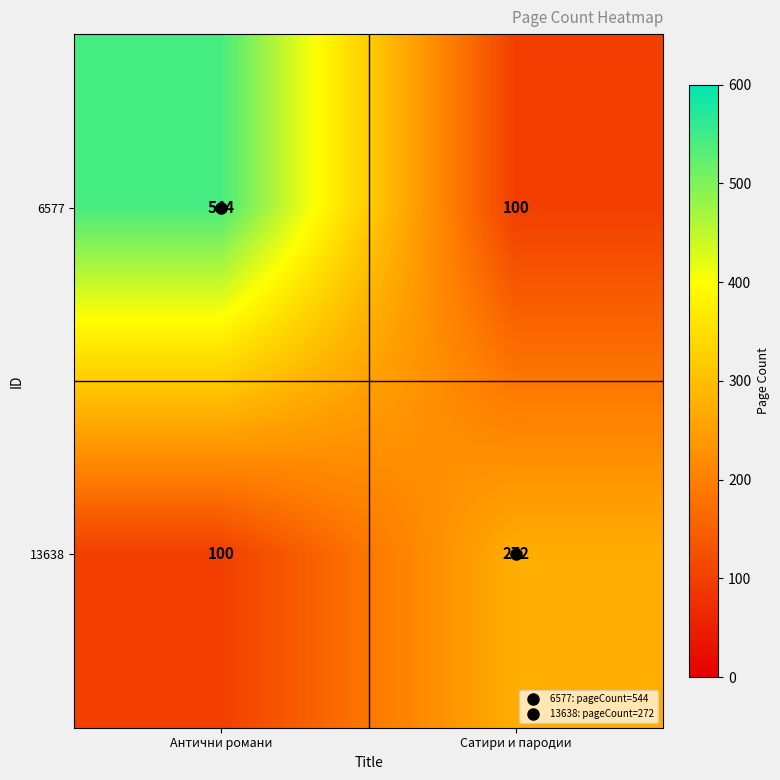

What is the minimum value shown in the chart?

100